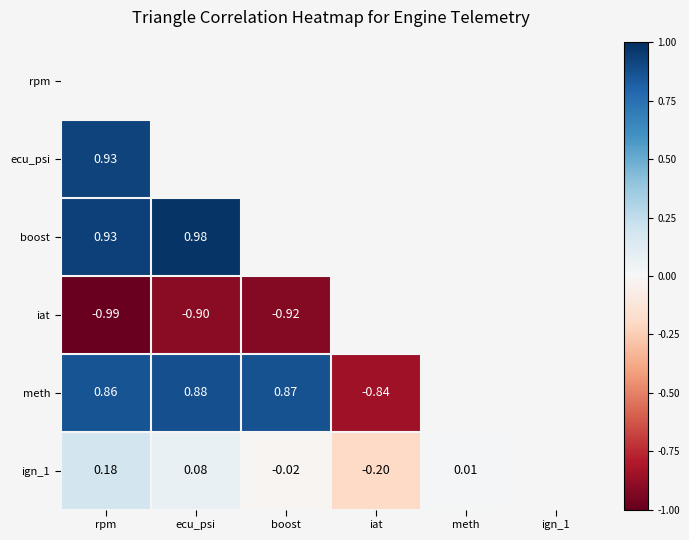

Is the value of ign_1 at meth greater than the value of meth at boost?

No